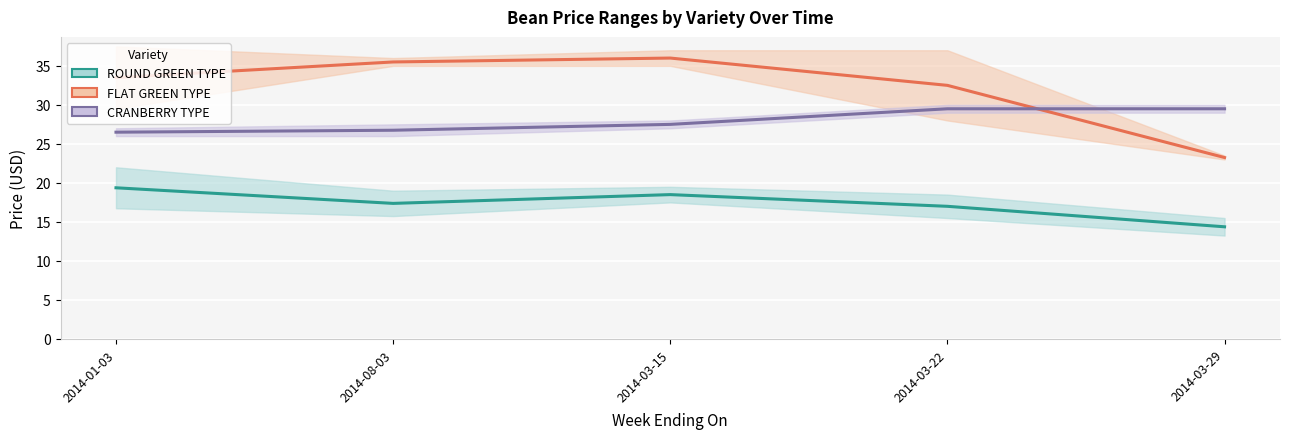

What is the label of the 3rd point from the left?

2014-03-15